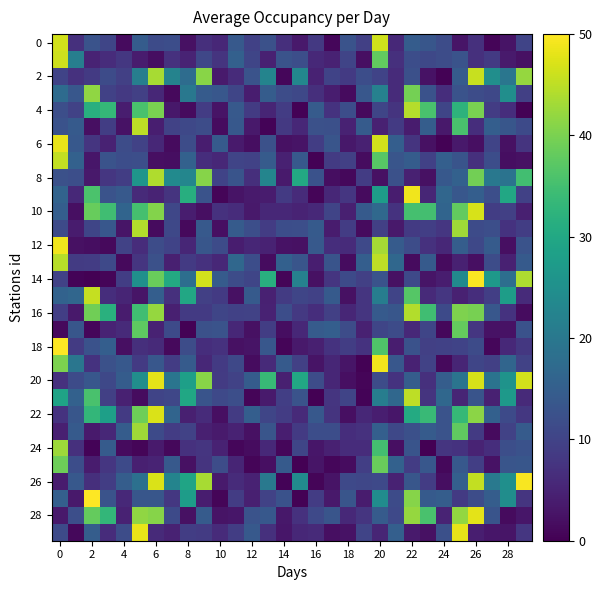

Which series has the largest total across all categories?

20